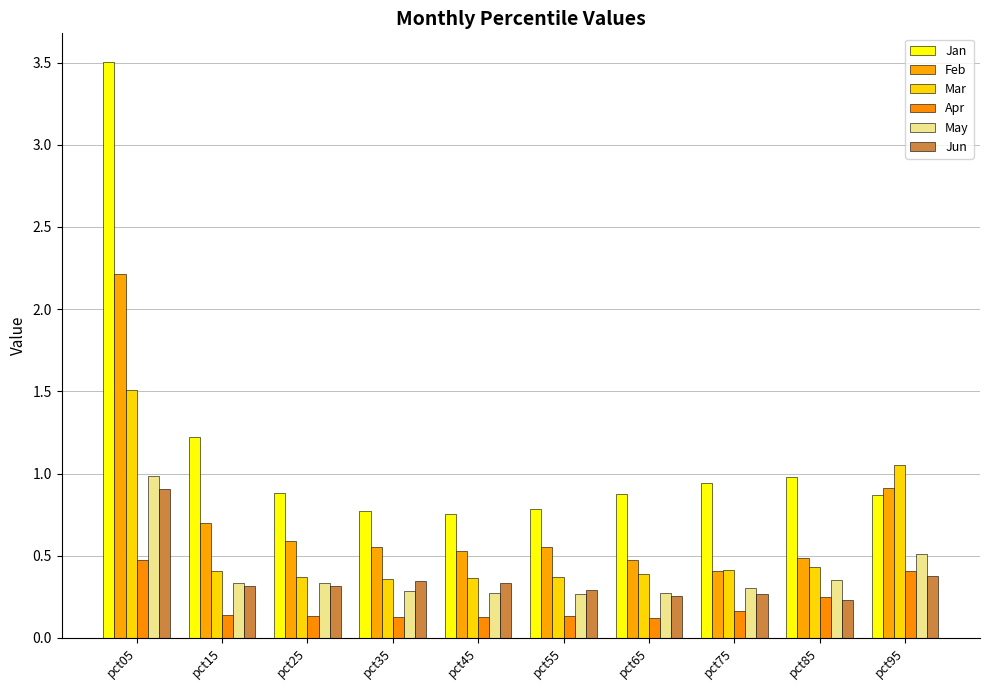

What is the maximum value for Mar?

1.5